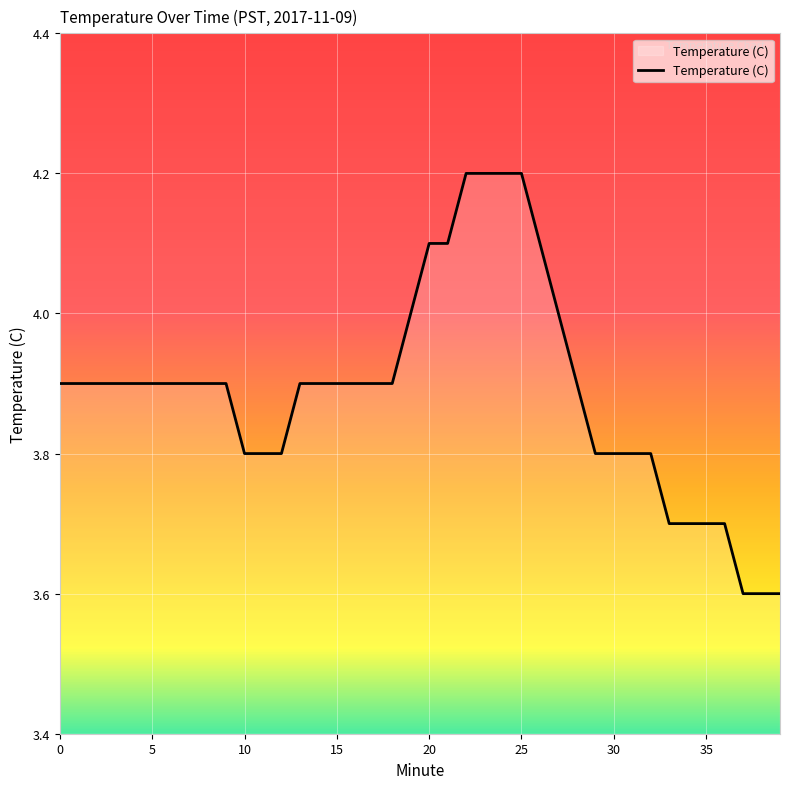

What is the difference between the maximum and minimum values?

0.6